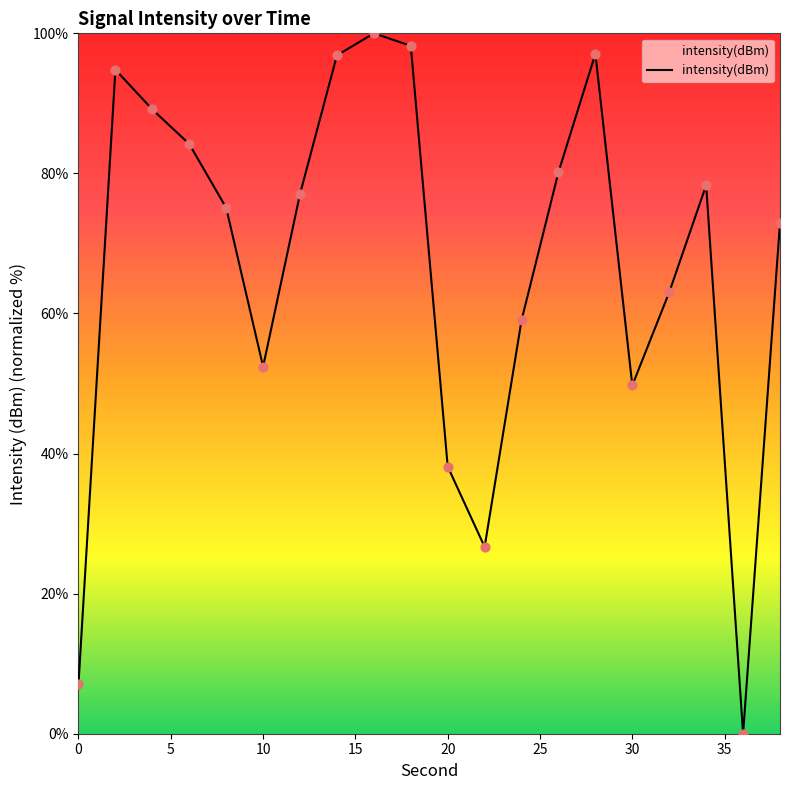

What is the greatest value displayed?

100.0